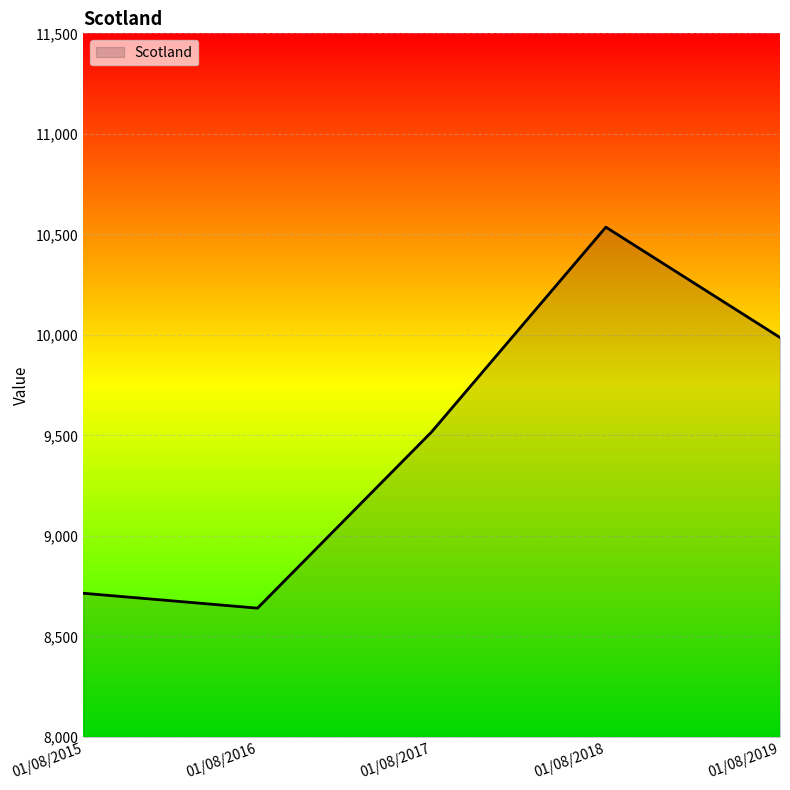

How many interior local valleys (lower than both neighbors) does the data have?

1